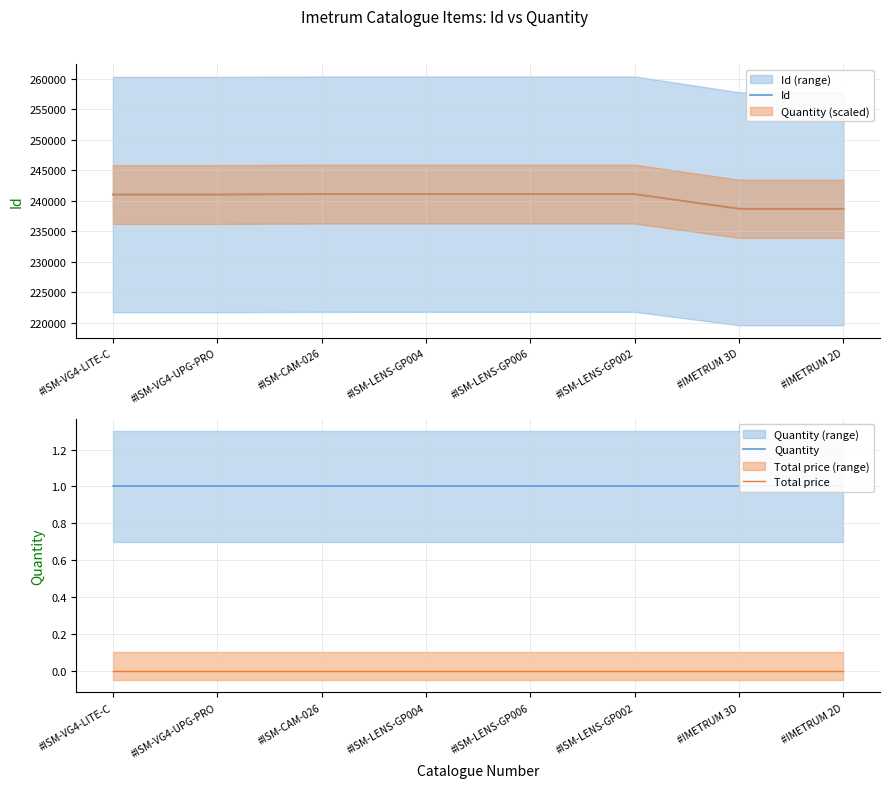

Count the number of categories in the chart.

8